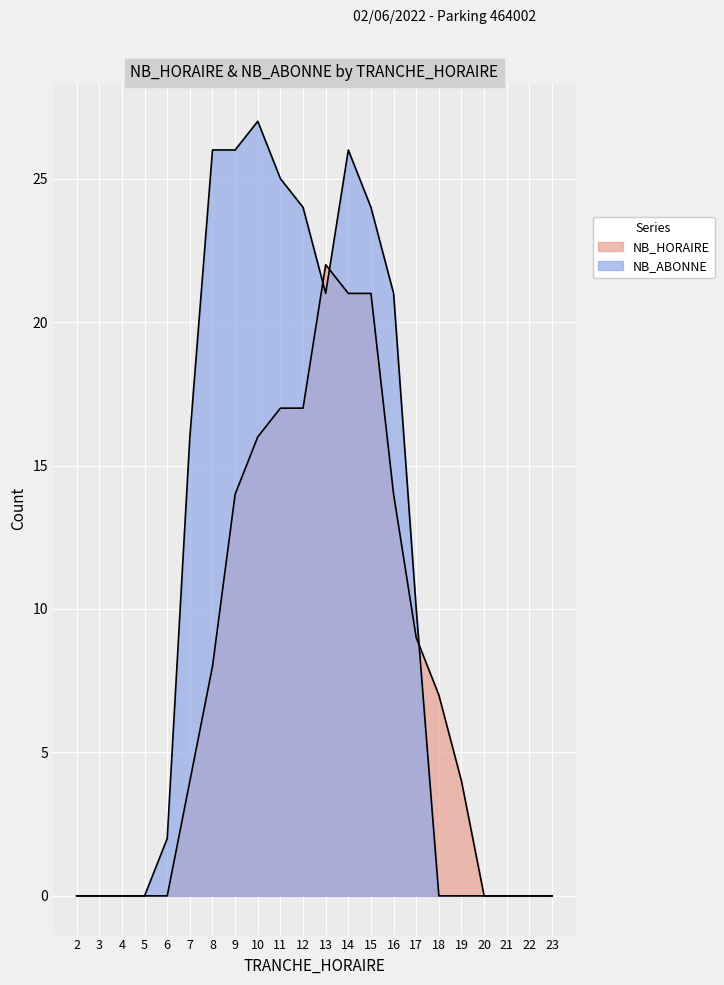

Read the NB_ABONNE value at 11.

25